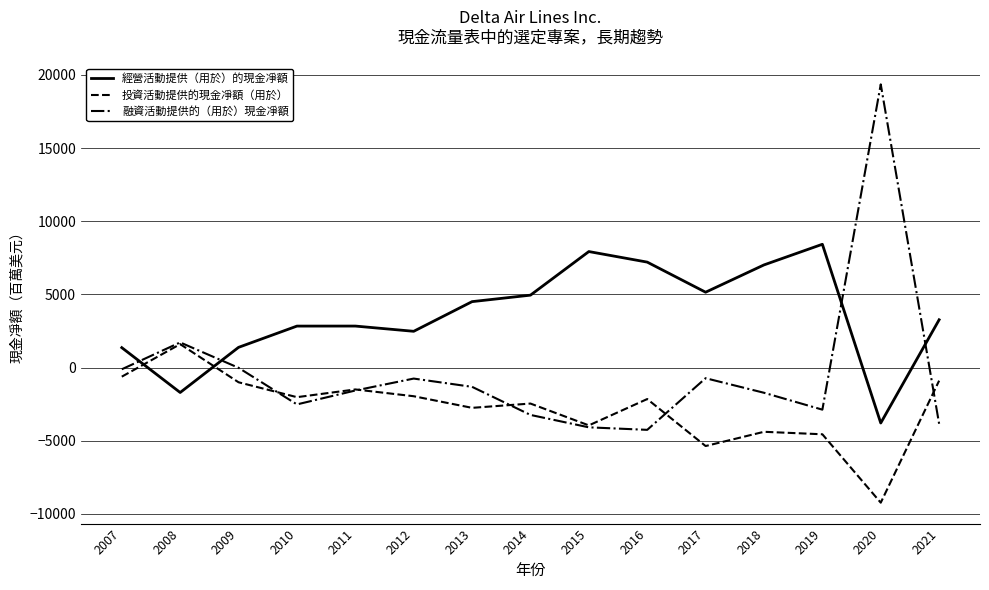

What is the minimum value for 融資活動提供的（用於）現金凈額?

-4260